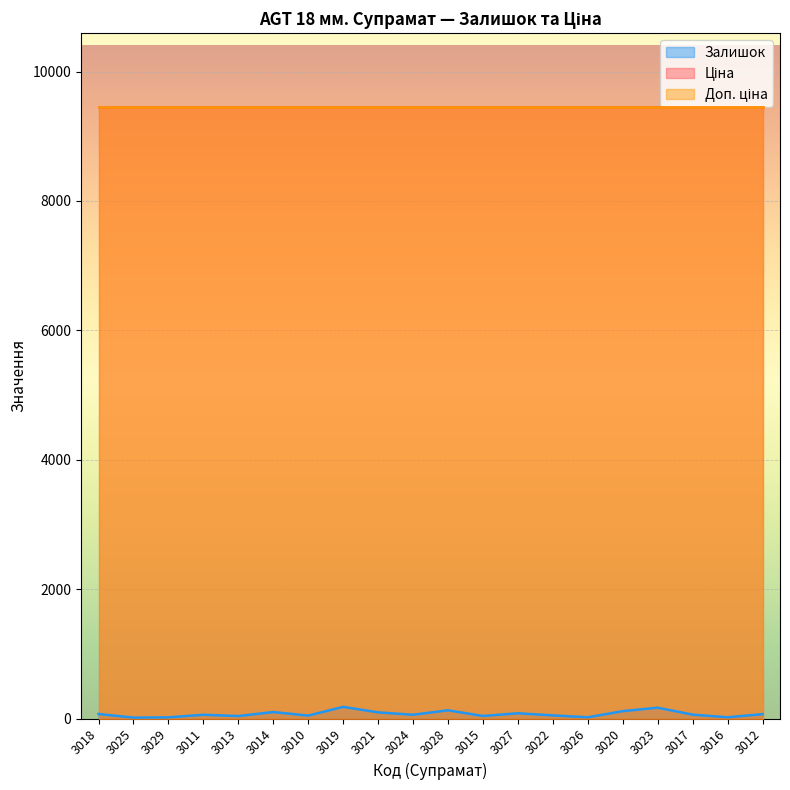

Which series has the widest spread of values?

Залишок